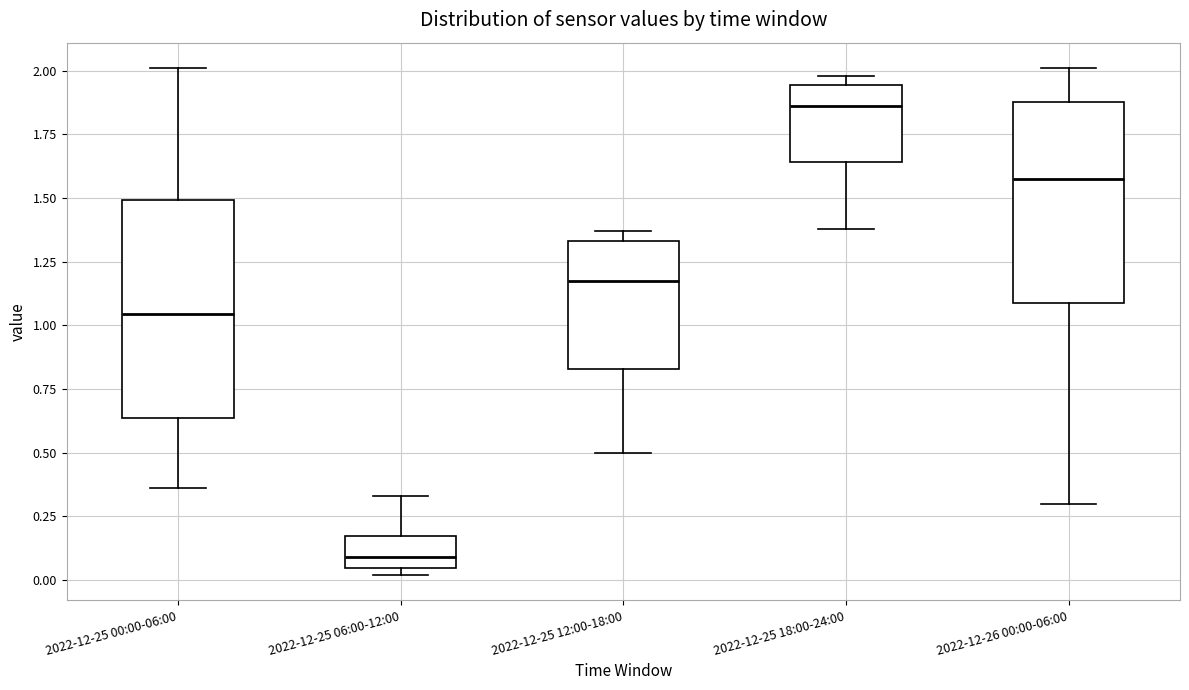

Where does the median line of the box for 2022-12-25 12:00-18:00 sit on the y-axis? The values are not printed on the chart, so give them approximately, as read against the axis.

1.20